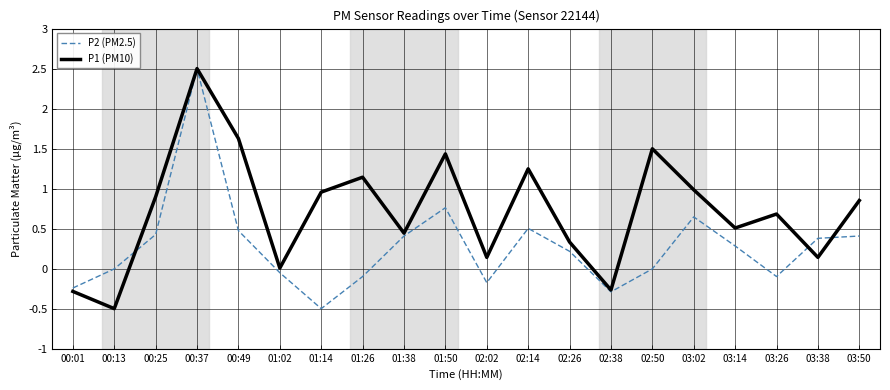

The value of P2 (PM2.5) at 01:14 is -0.5. True or false?

True